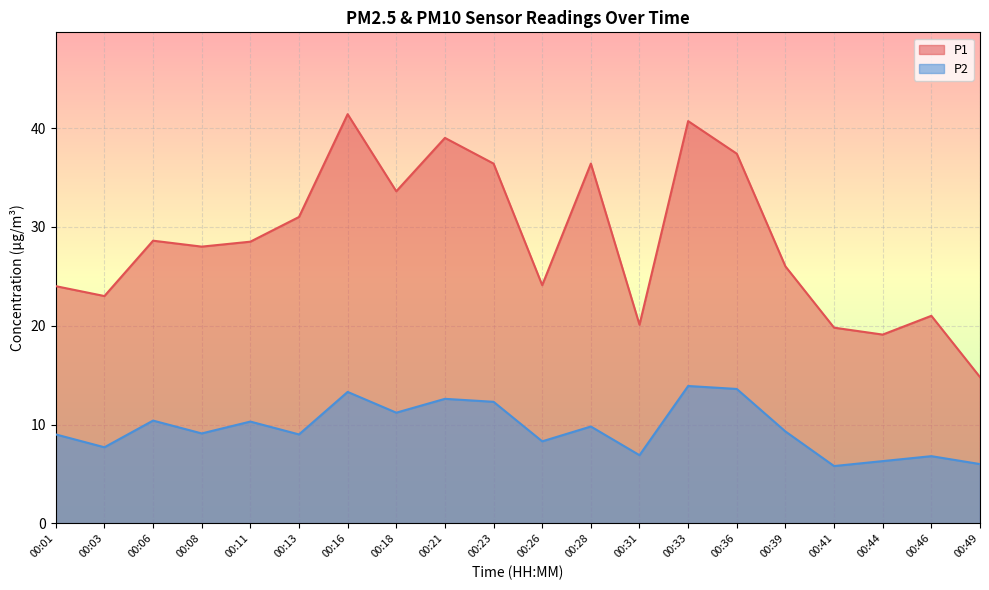

Is it true that P1 equals 14.8 at 00:49?

True